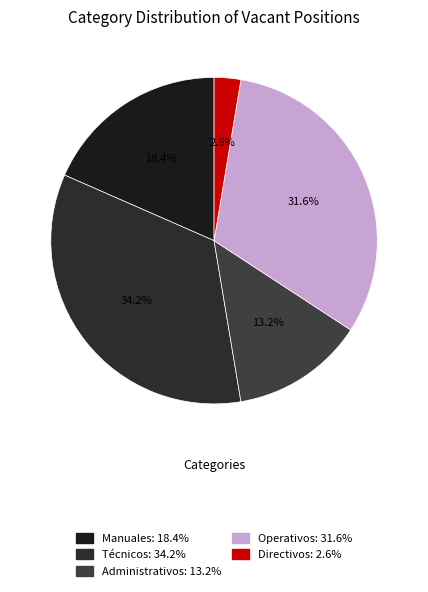

How many segments does this pie chart have?

5